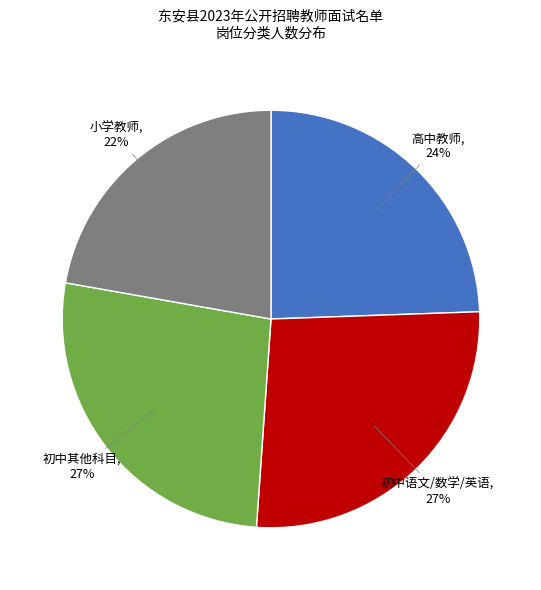

What percentage is the 高中教师 slice, to the nearest percent?

24%